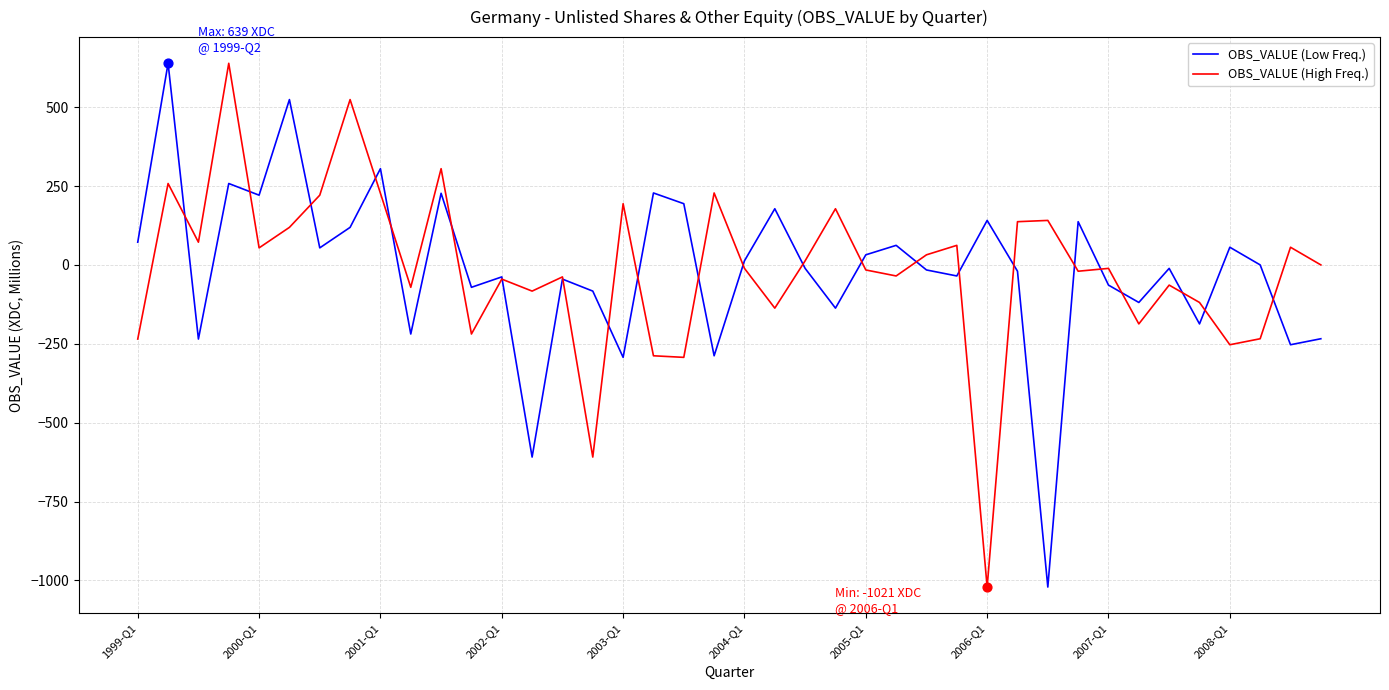

What is the minimum value shown in the chart?

-1021